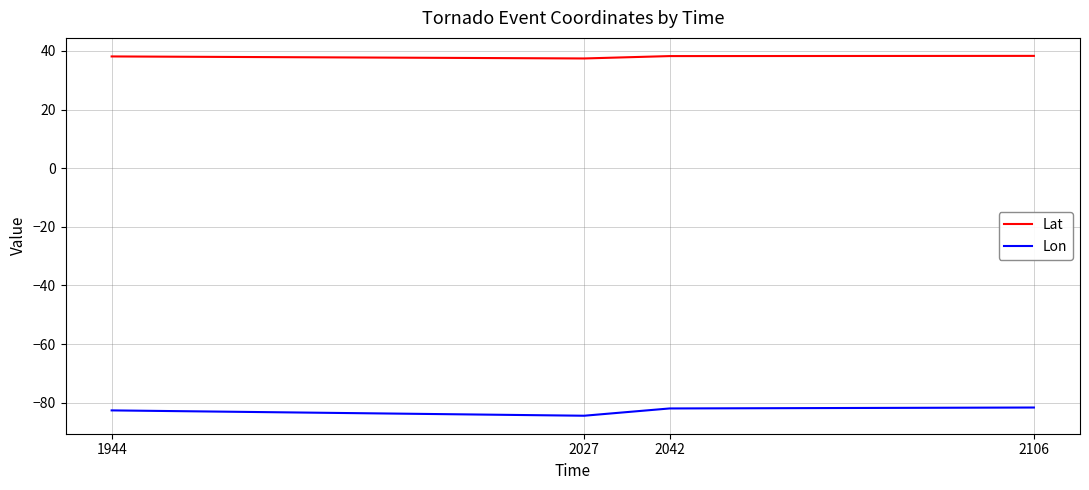

True or false: Lat and Lon intersect in this chart.

False